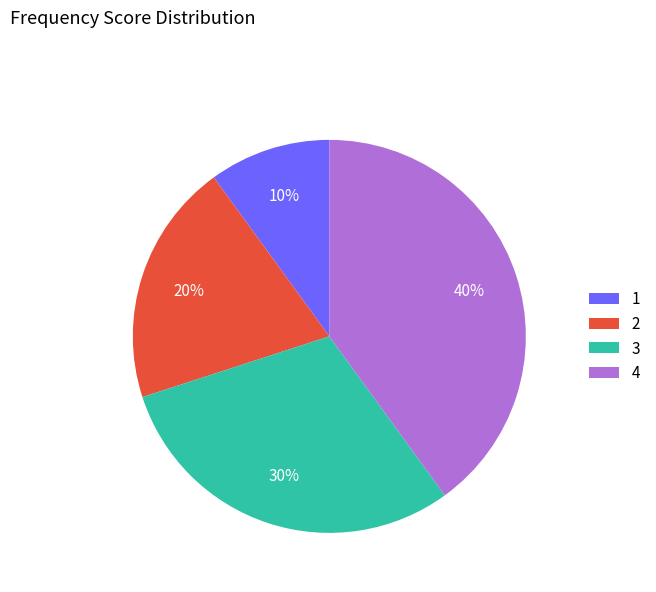

Which category has the smallest portion of the pie?

1